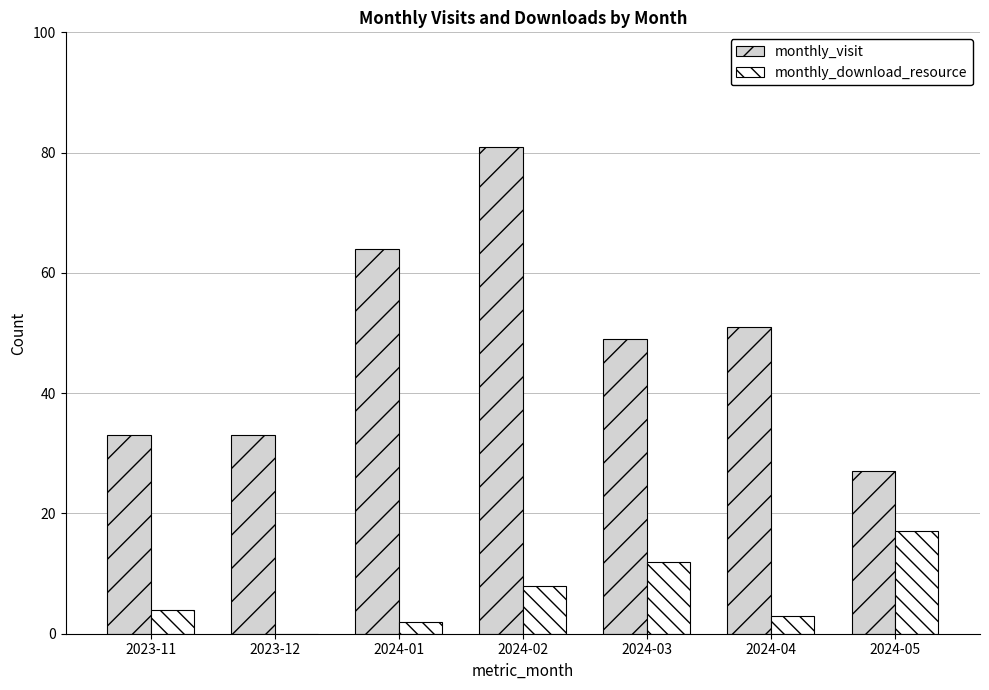

What is the maximum value for monthly_visit?

81